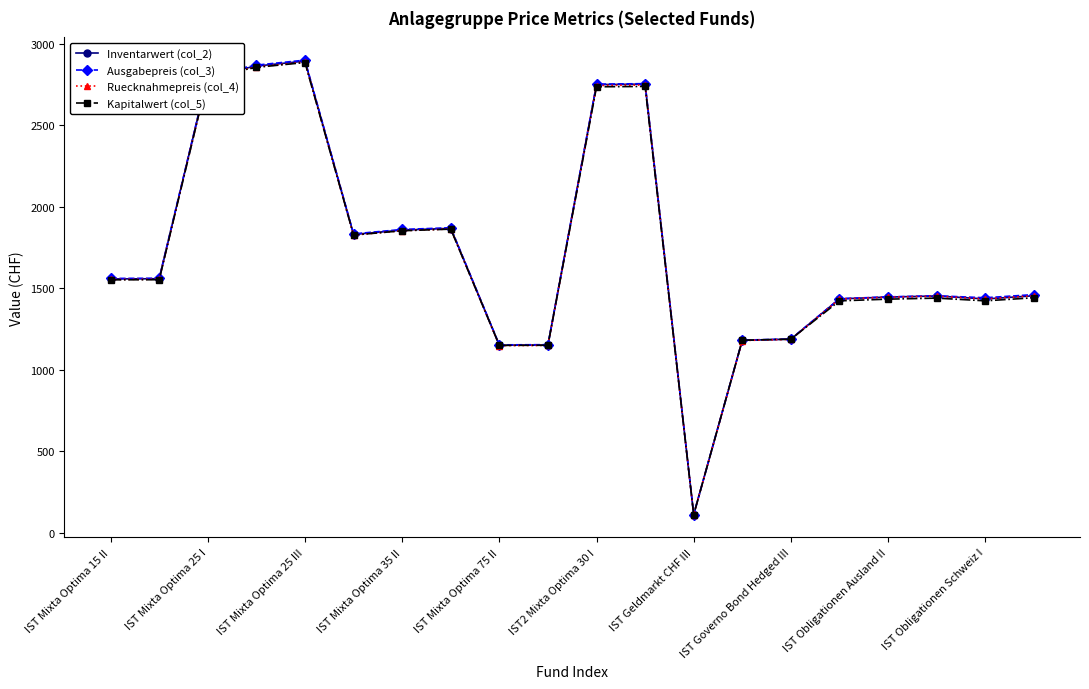

What is the value of the Ausgabepreis (col_3) point at the 14th from the left?

1182.4